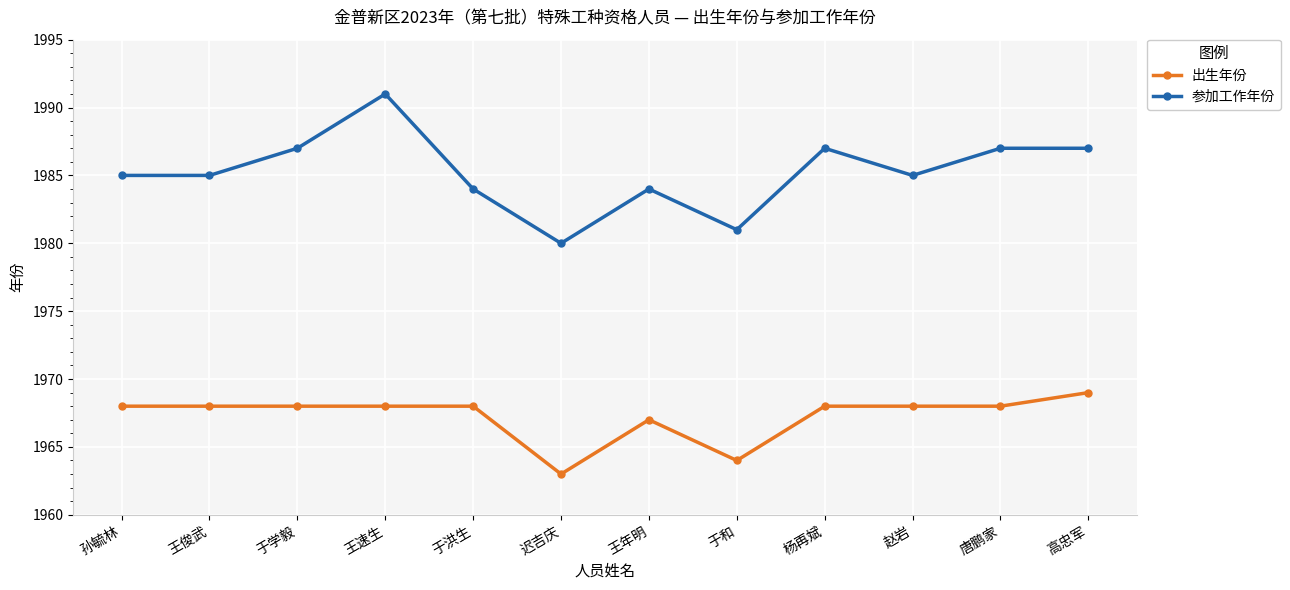

What are all the series names shown in the legend?

出生年份, 参加工作年份